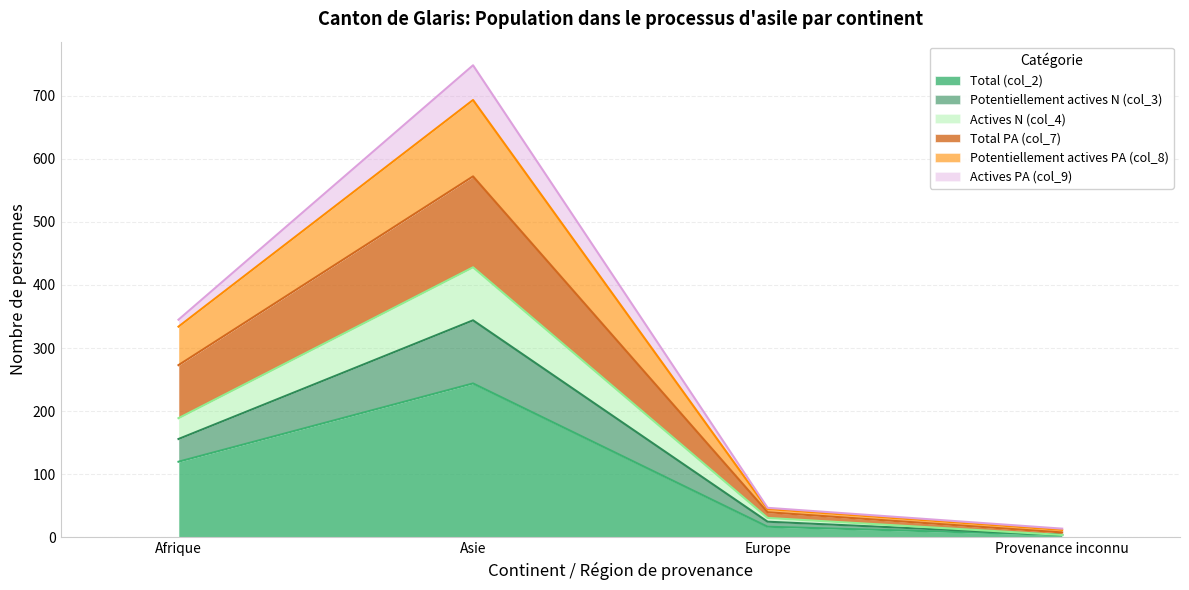

What is the label of the 4th point from the left?

Provenance inconnu